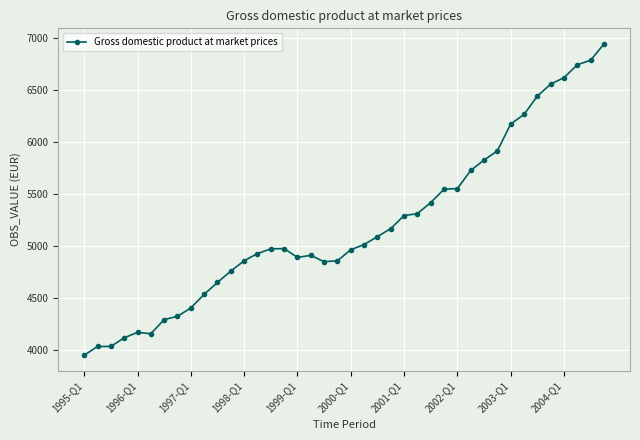

How many distinct data groups are displayed?

1